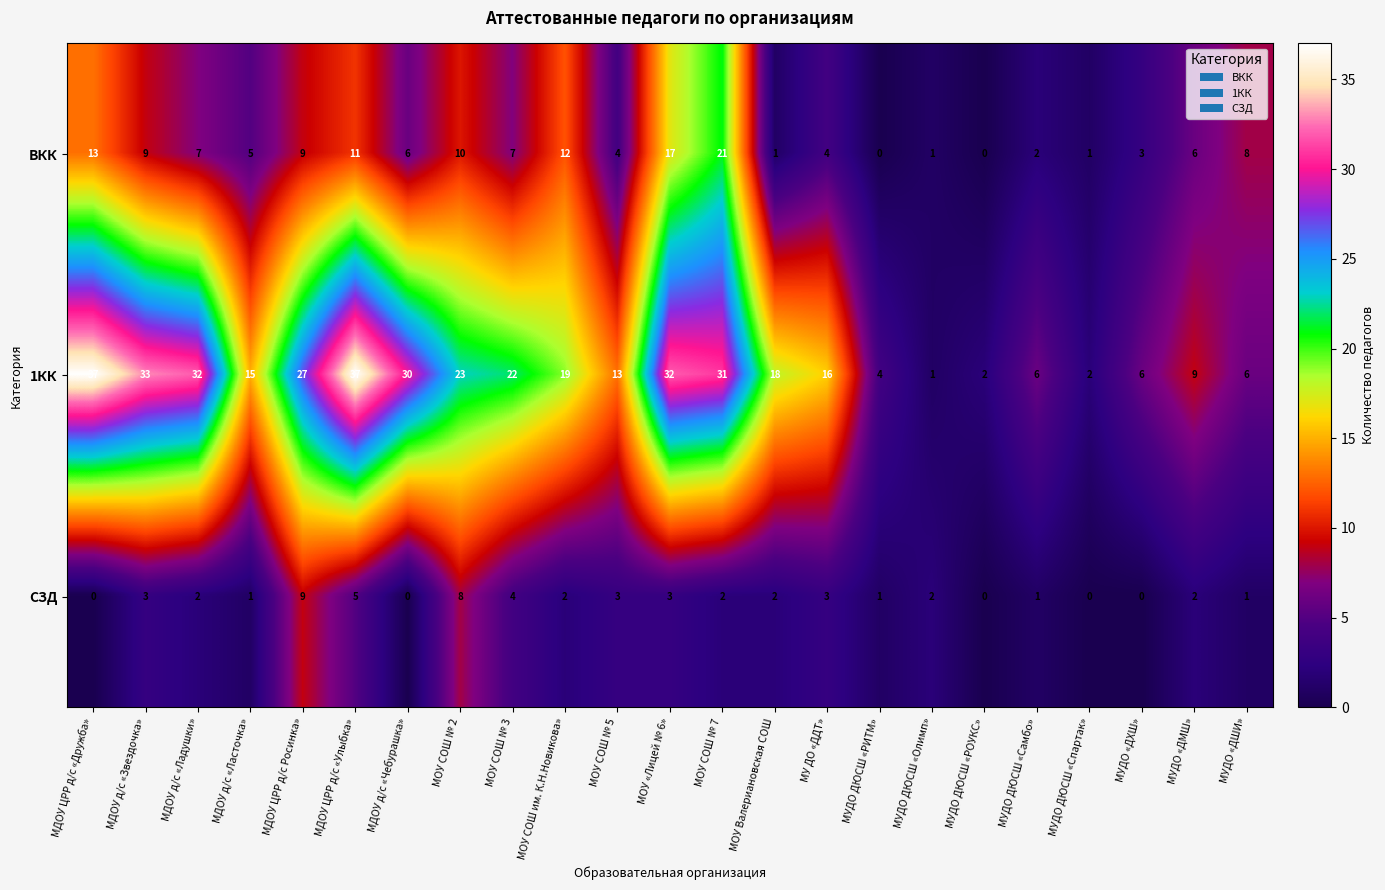

What is the spread (max minus min) of values at МУДО ДЮСШ «Спартак»?

2